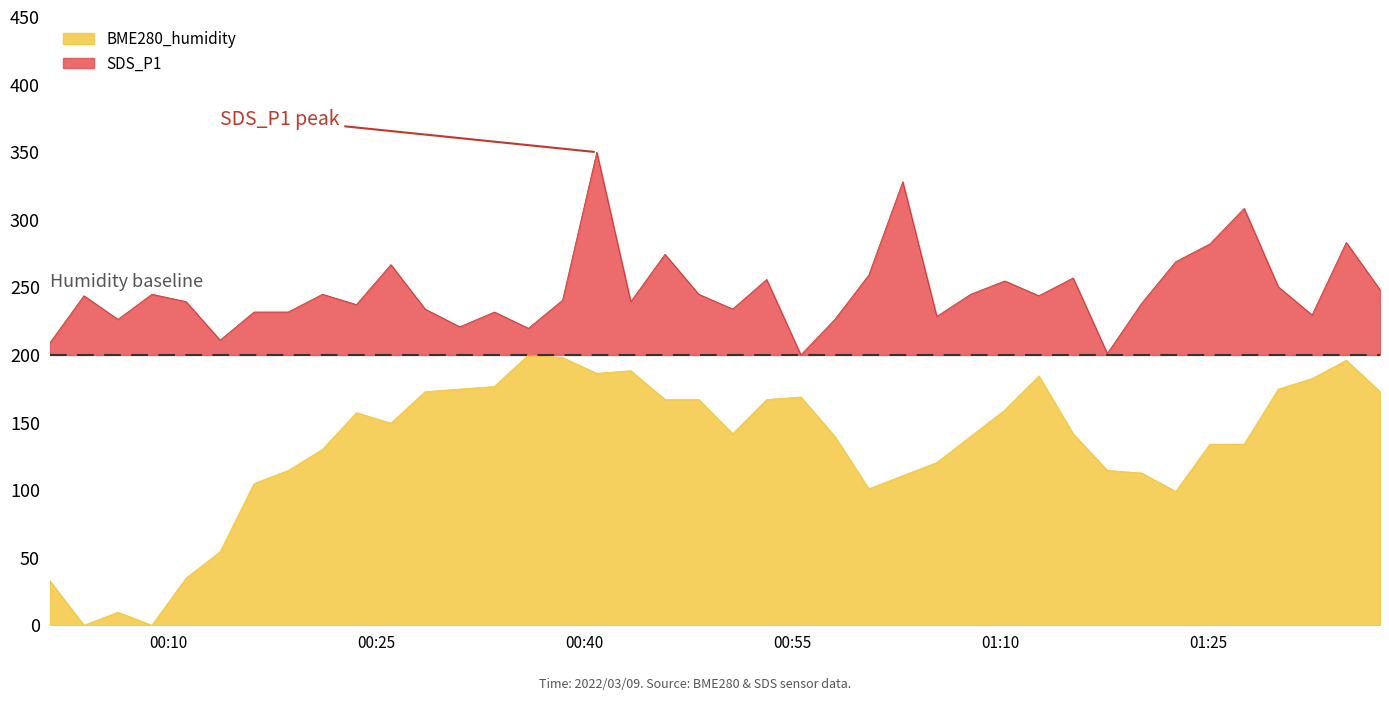

Which label corresponds to the smallest value in the chart?

2022/03/09 00:03:56